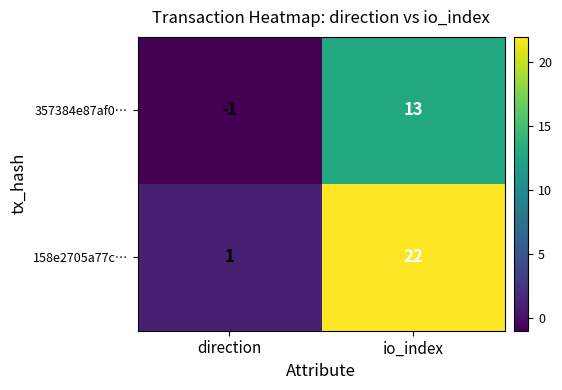

Where is 158e2705a77c… nearest to the value 11?

direction